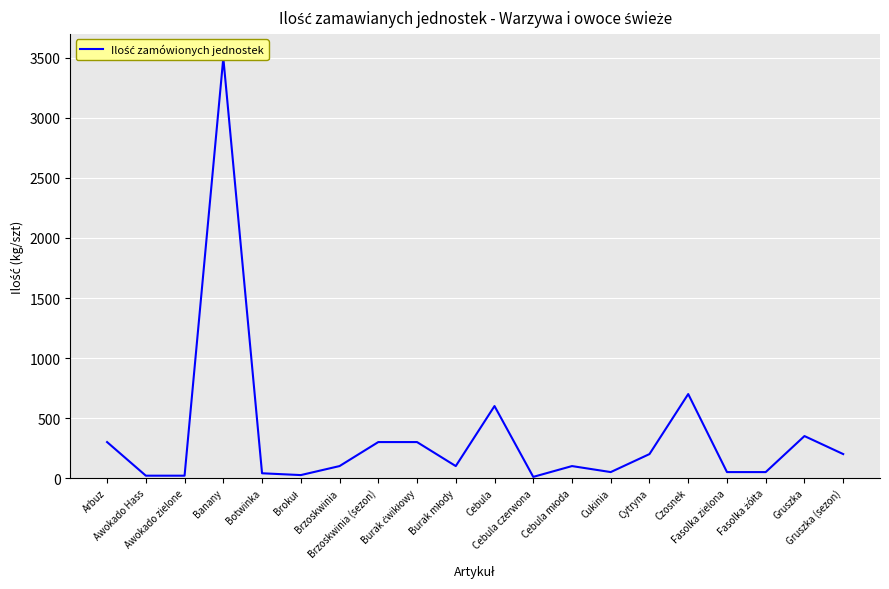

Which label corresponds to the largest value in the chart?

Banany